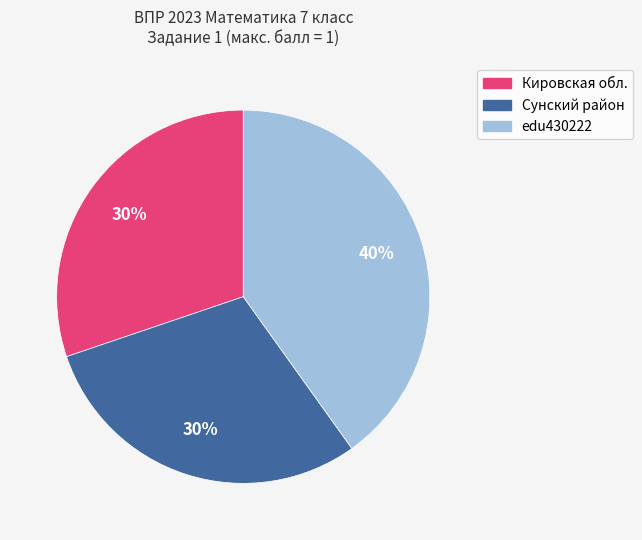

The Кировская обл. slice represents 35% of the pie. True or false?

False